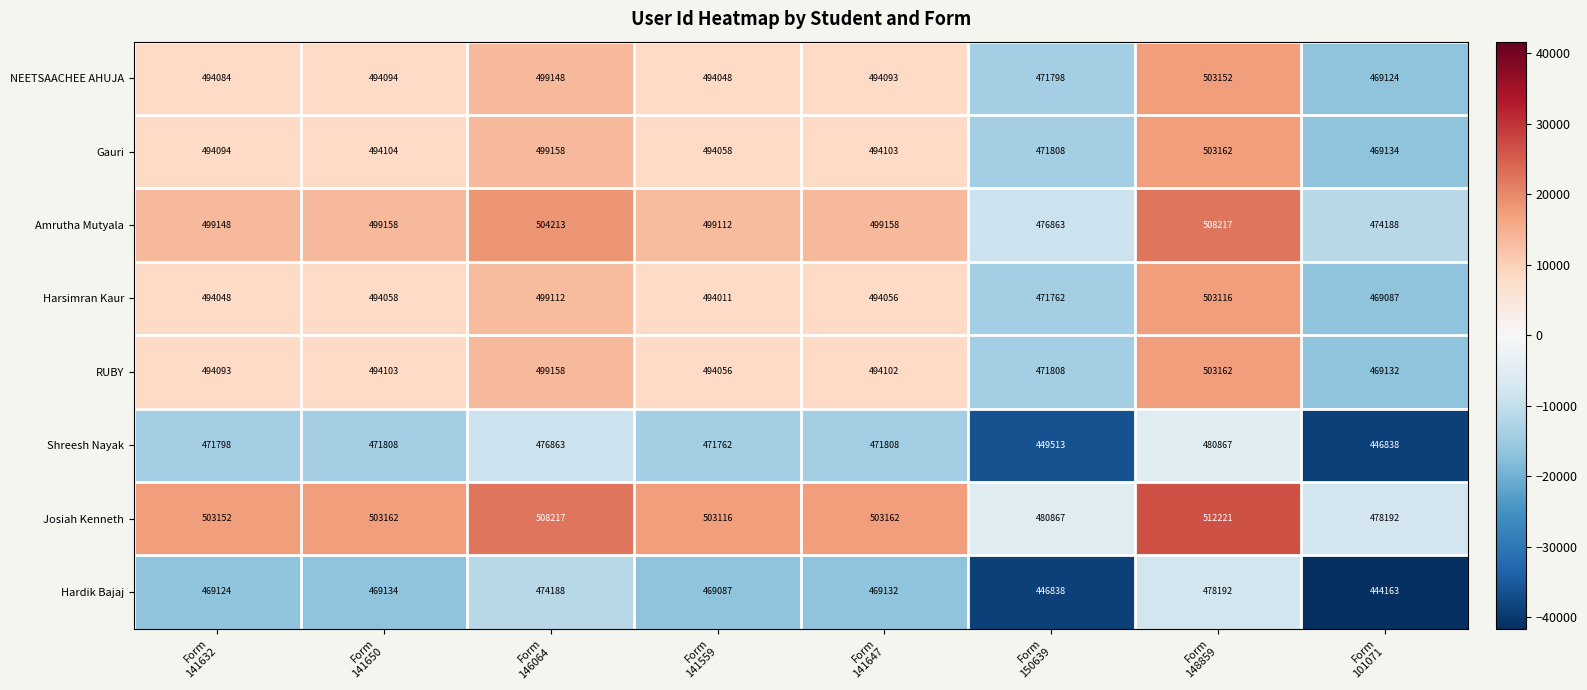

Which series has the largest total across all categories?

Josiah Kenneth